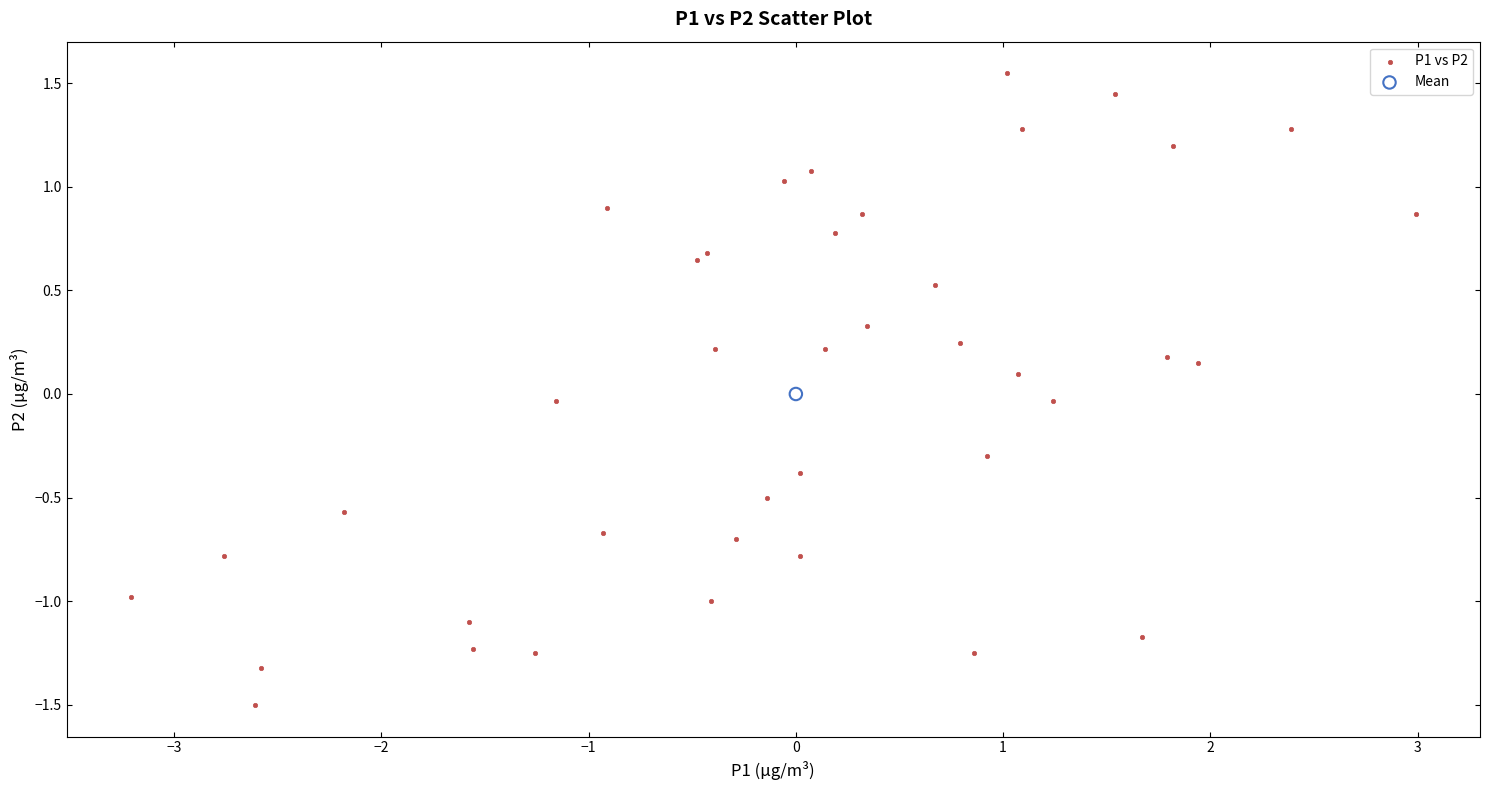

What are all the series names shown in the legend?

P1 vs P2, Mean